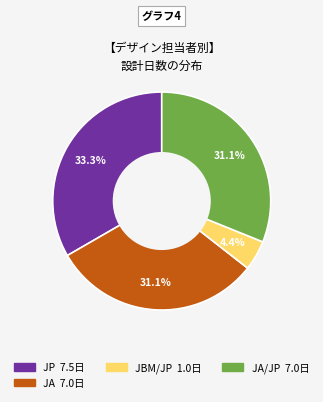

Does any single category account for the majority?

No